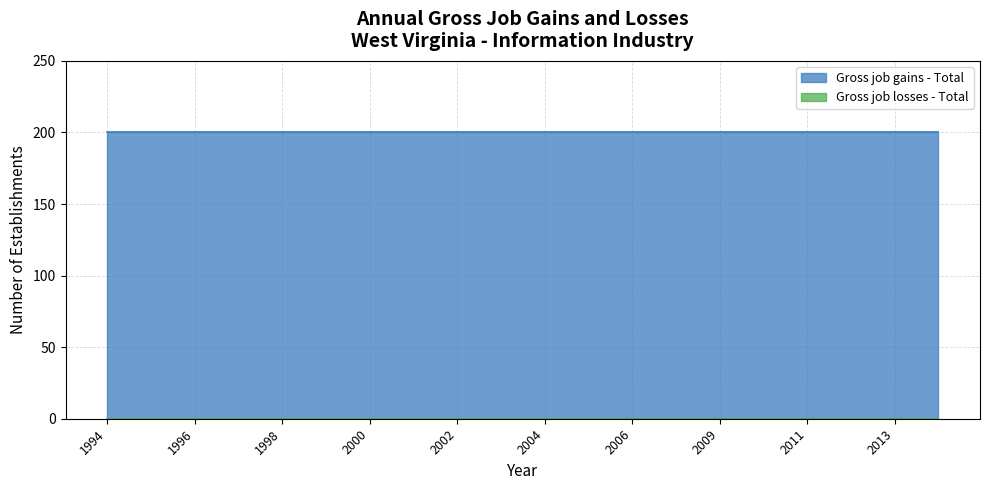

True or false: Gross job gains - Total and Gross job losses - Total intersect in this chart.

False